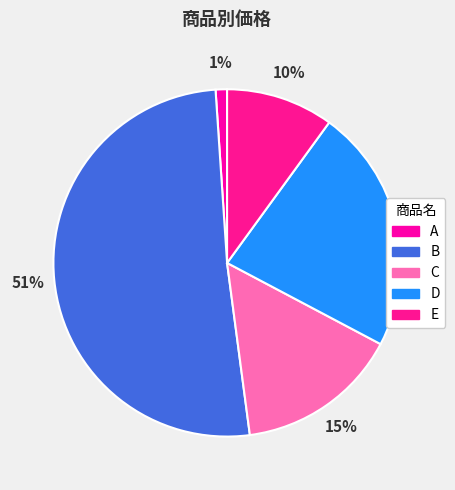

To the nearest percent, what is the difference between the B and E slice percentages?

41%